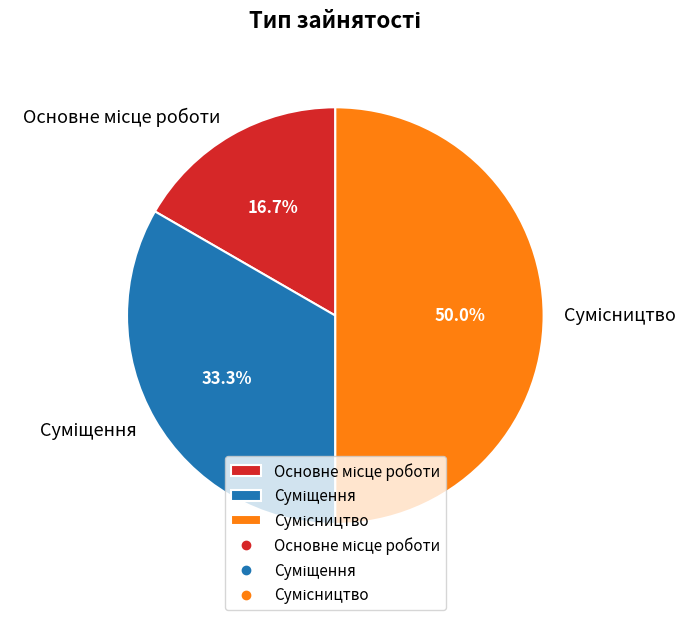

What is the change in value from Суміщення to Сумісництво?

+1